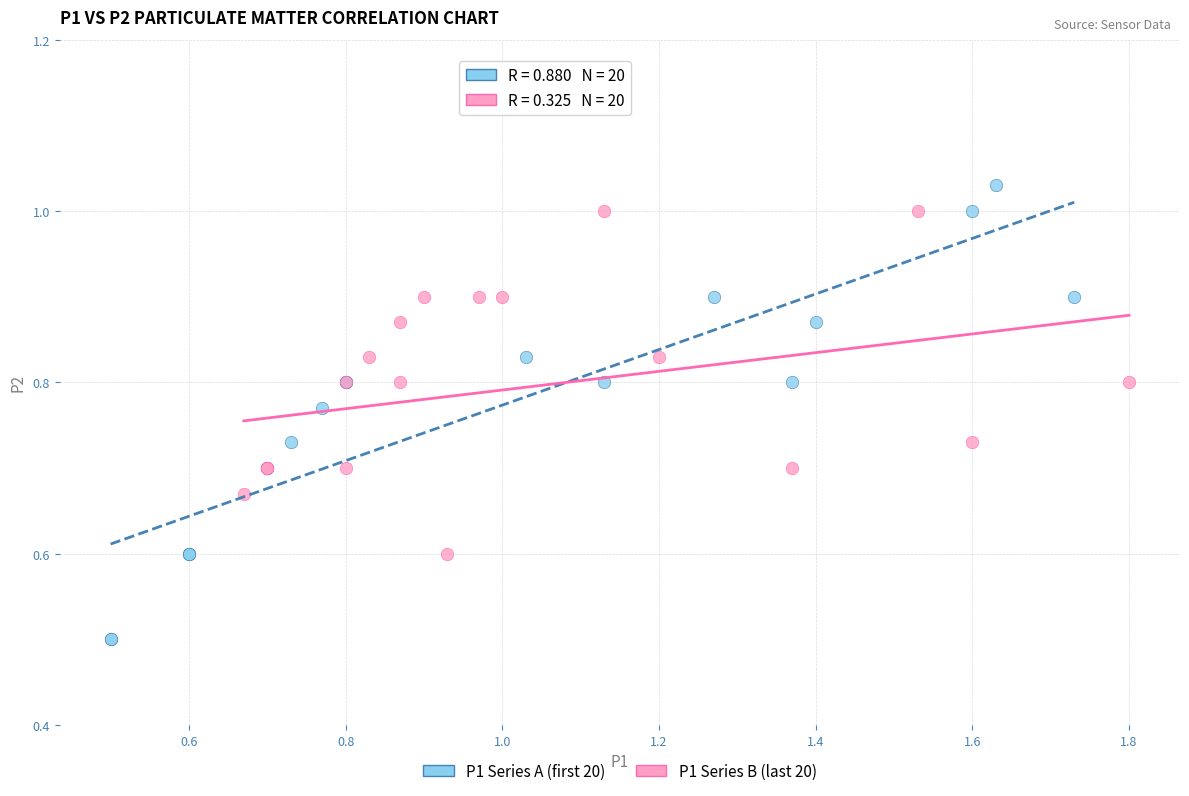

Which series reaches the minimum Y coordinate?

P1 Series A (first 20)